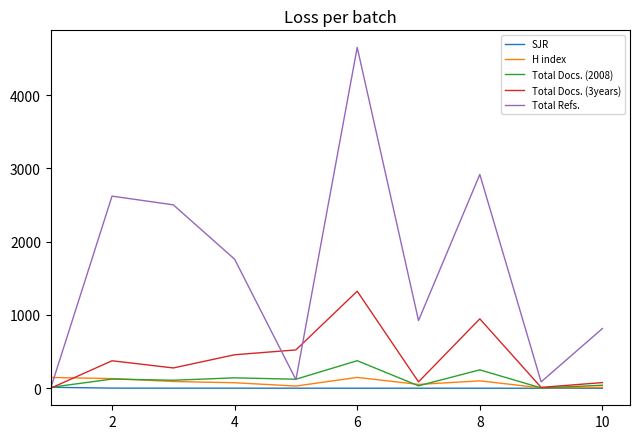

Which series ends up on top after the final intersection of Total Docs. (3years) and SJR?

Total Docs. (3years)